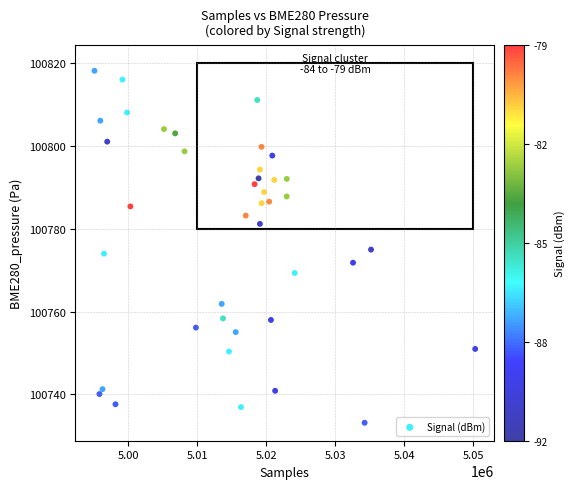

What is the range of Y values (max minus min)?

85.1